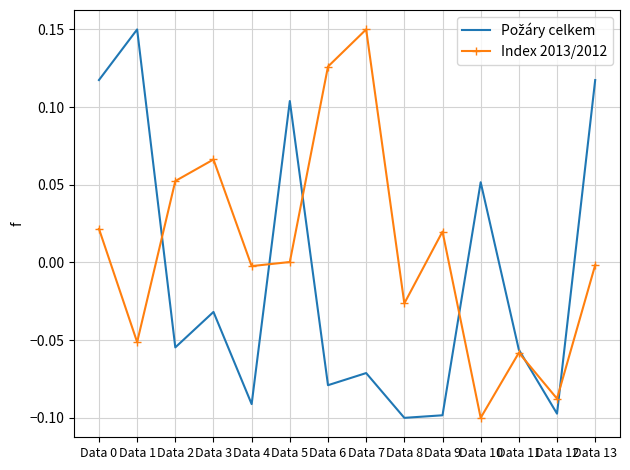

Between Data 7 and Data 9, which series saw the biggest shift?

Index 2013/2012